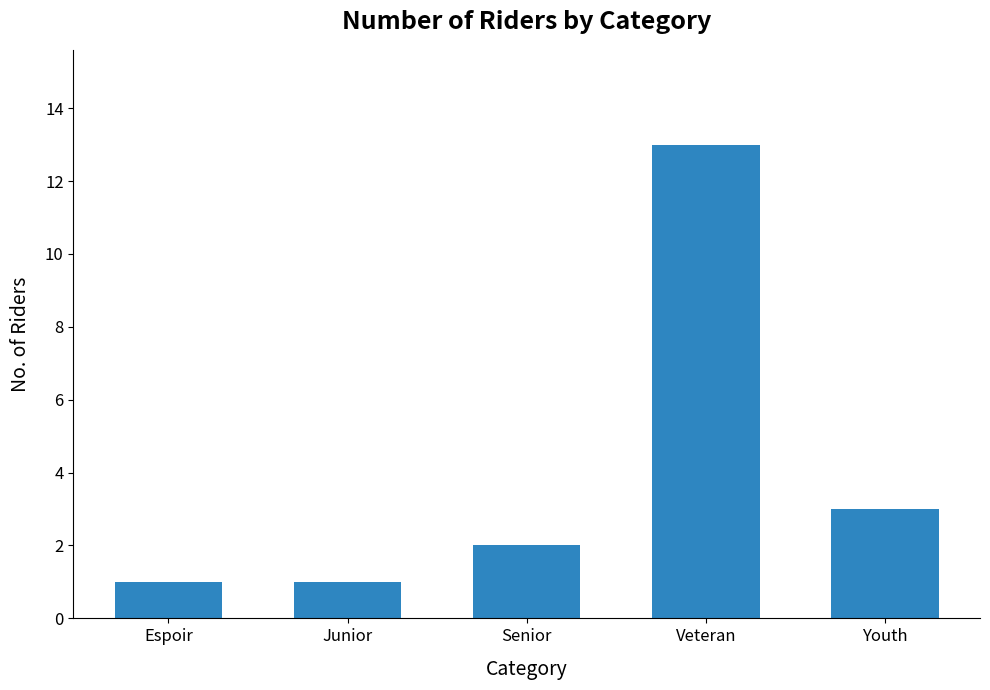

Which category has the highest value across all series?

Veteran